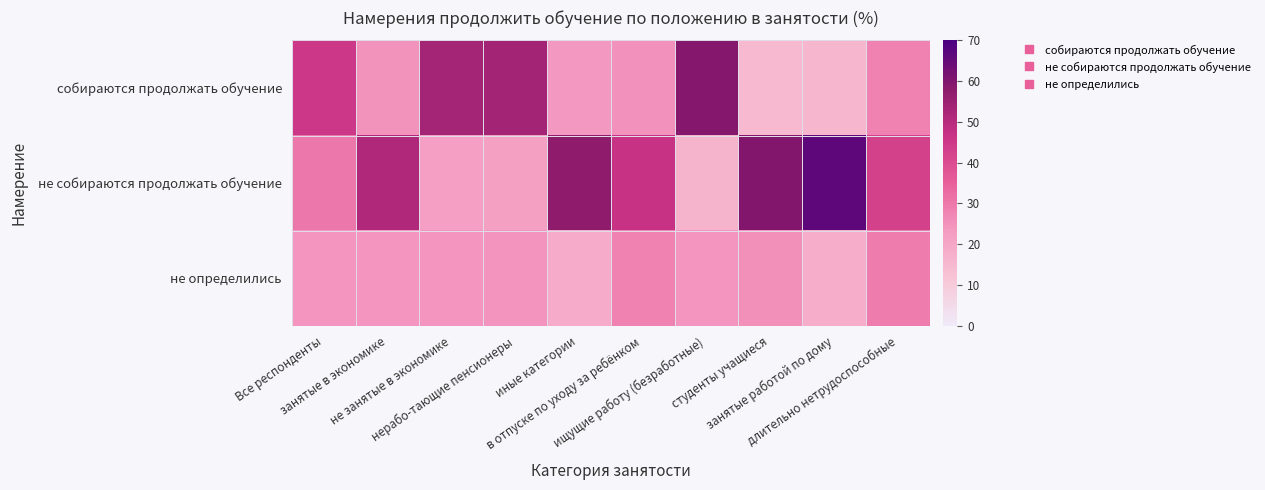

At в отпуске по уходу за ребёнком, list the series in order from largest to smallest.

не собираются продолжать обучение, не определились, собираются продолжать обучение